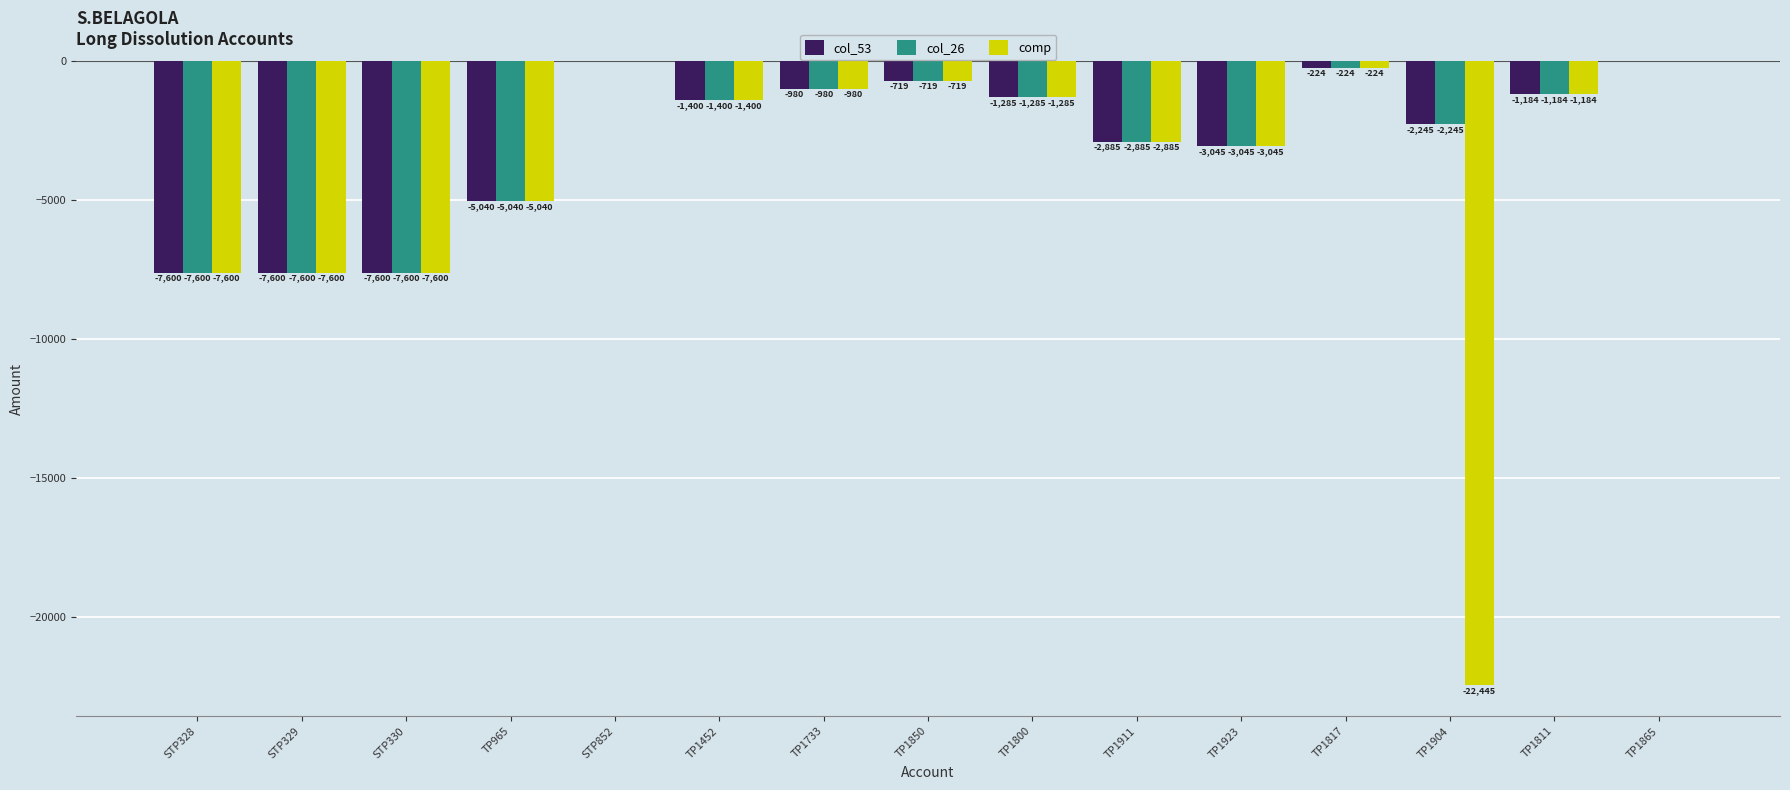

Where does the comp series first go above -1400?

STP852